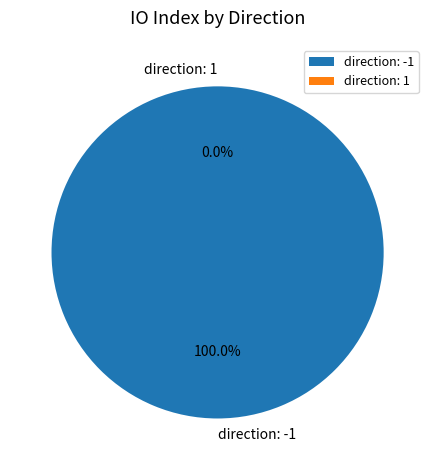

Count the number of slices in the pie.

2